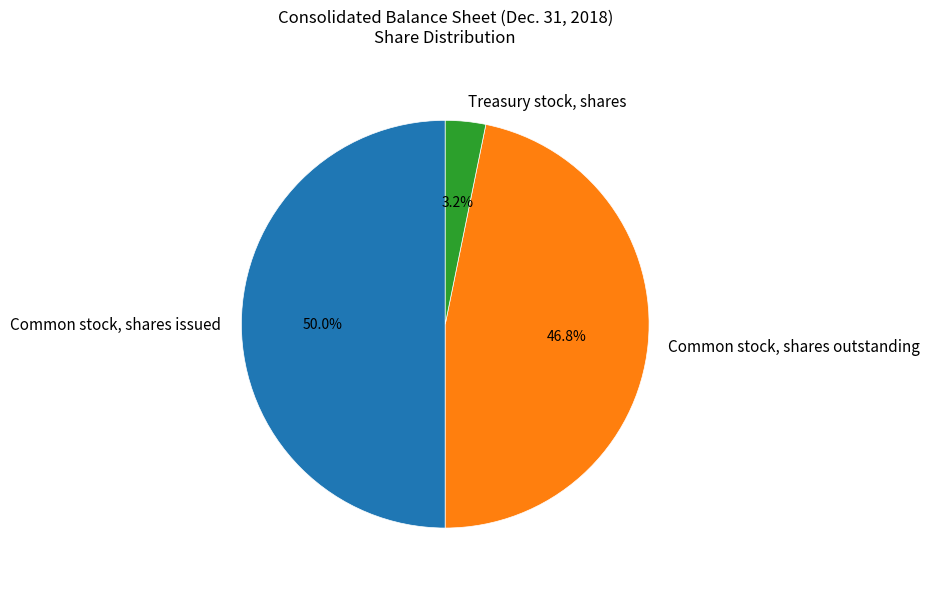

What is the ratio of the value at Treasury stock, shares to the value at Common stock, shares outstanding?

0.1